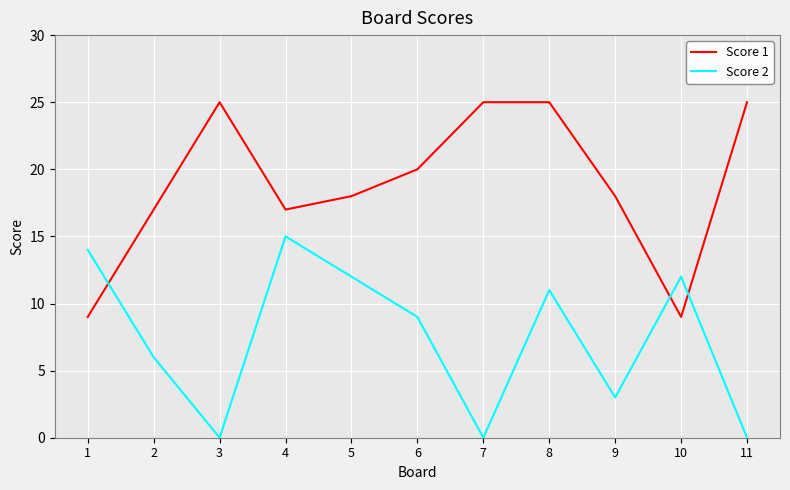

At which category does Score 2 reach its first local valley?

3